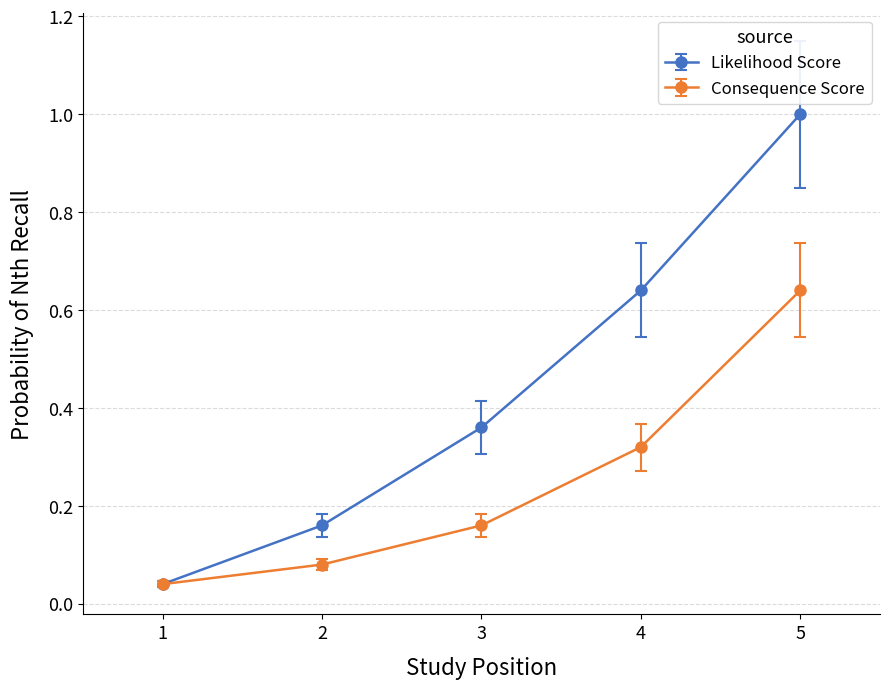

The Consequence Score series shows 0.5 at 4. True or false?

False